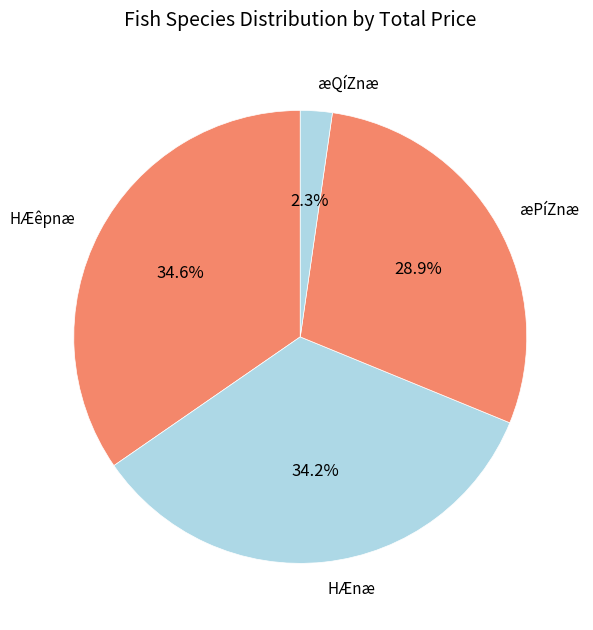

To the nearest percent, what is the average slice percentage?

25%